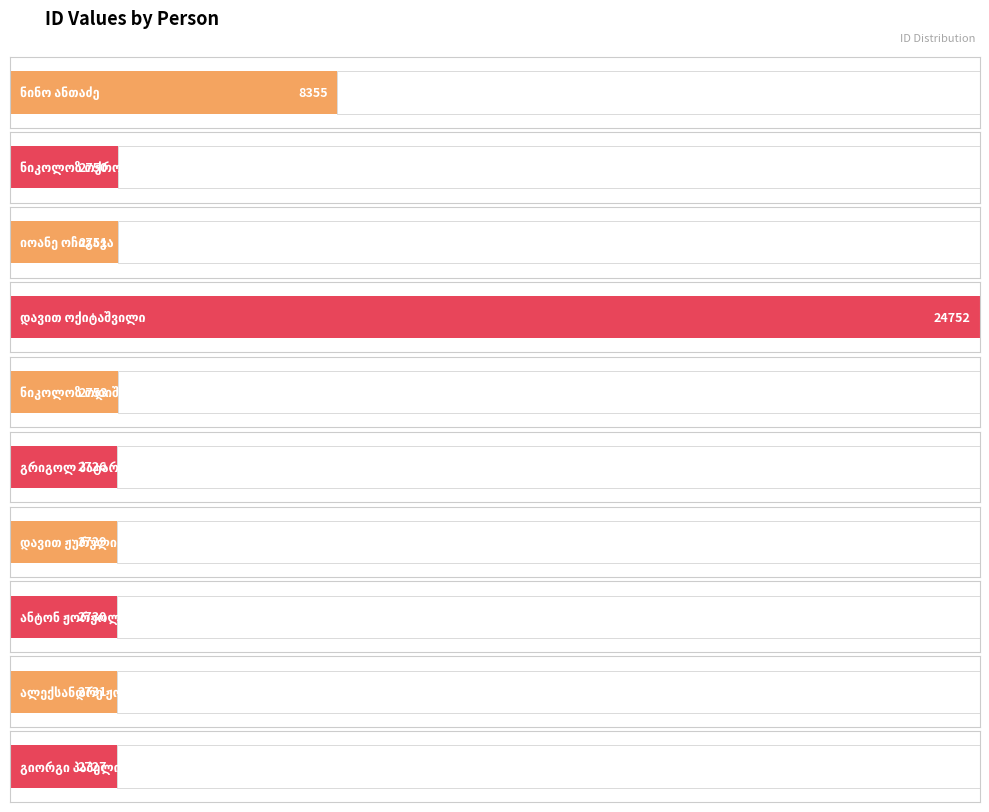

What is the approximate value at დავით ჟურული, to the nearest 50?

2750